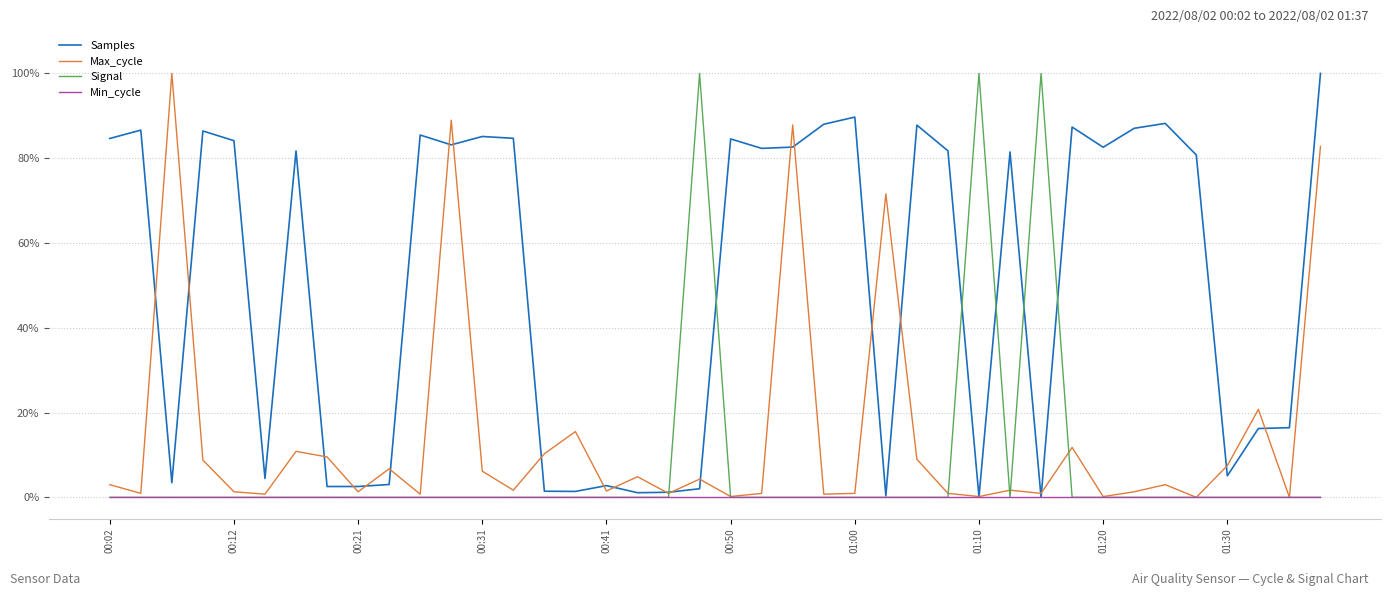

What is the greatest value displayed?

100.0